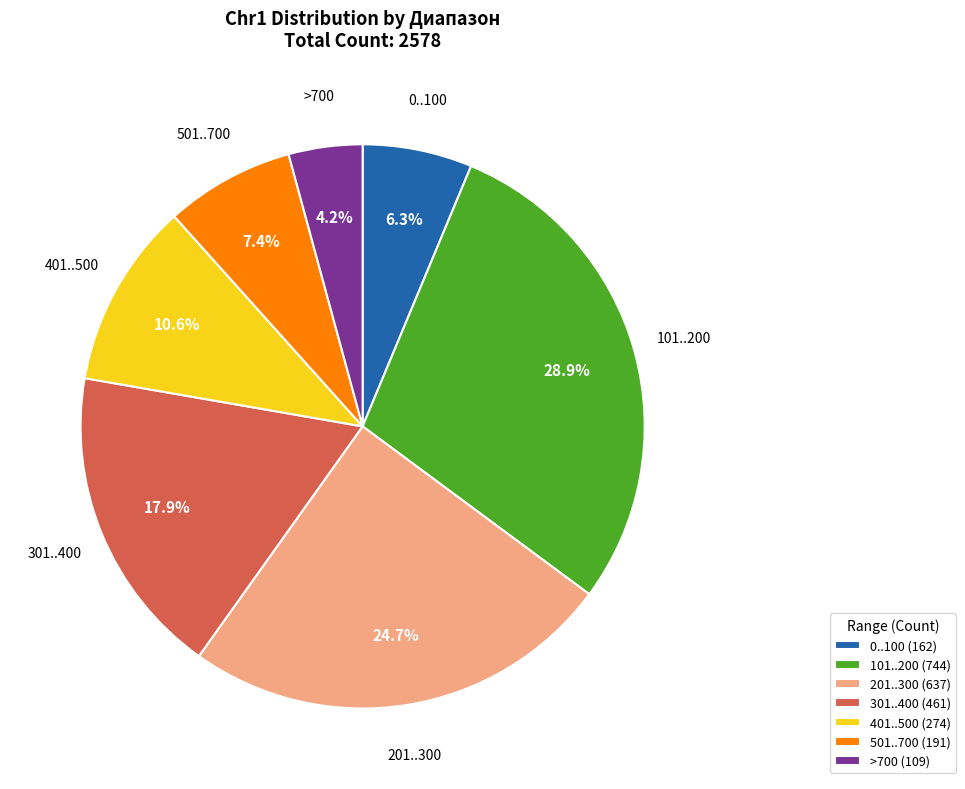

How many slices are in this pie chart?

7